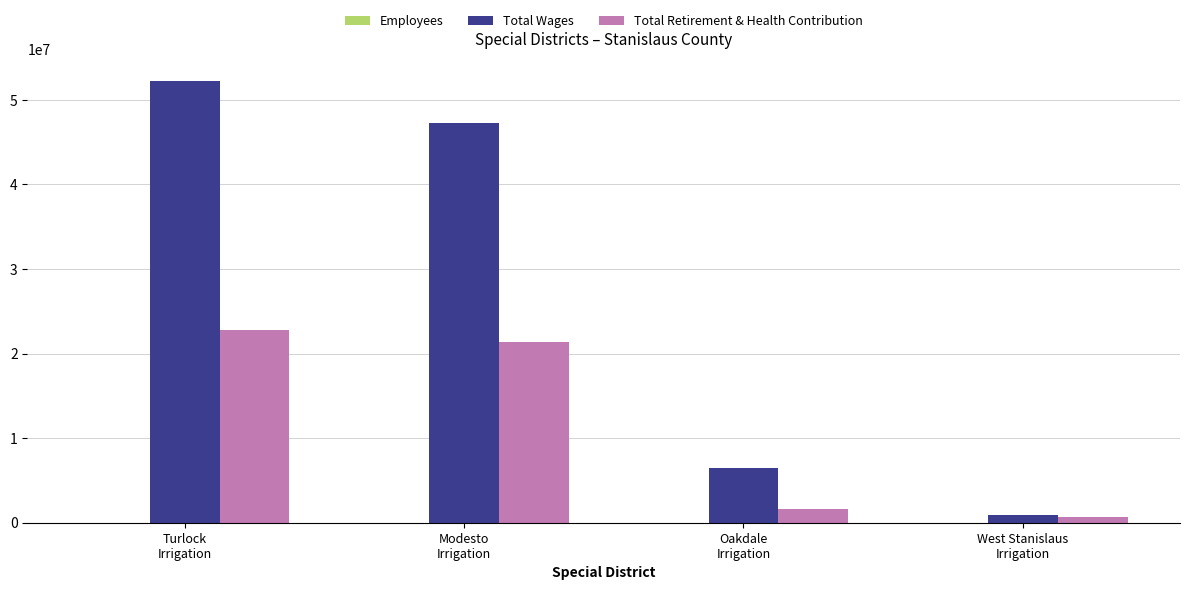

Where is Total Retirement & Health Contribution nearest to the value 11701024?

Modesto
Irrigation